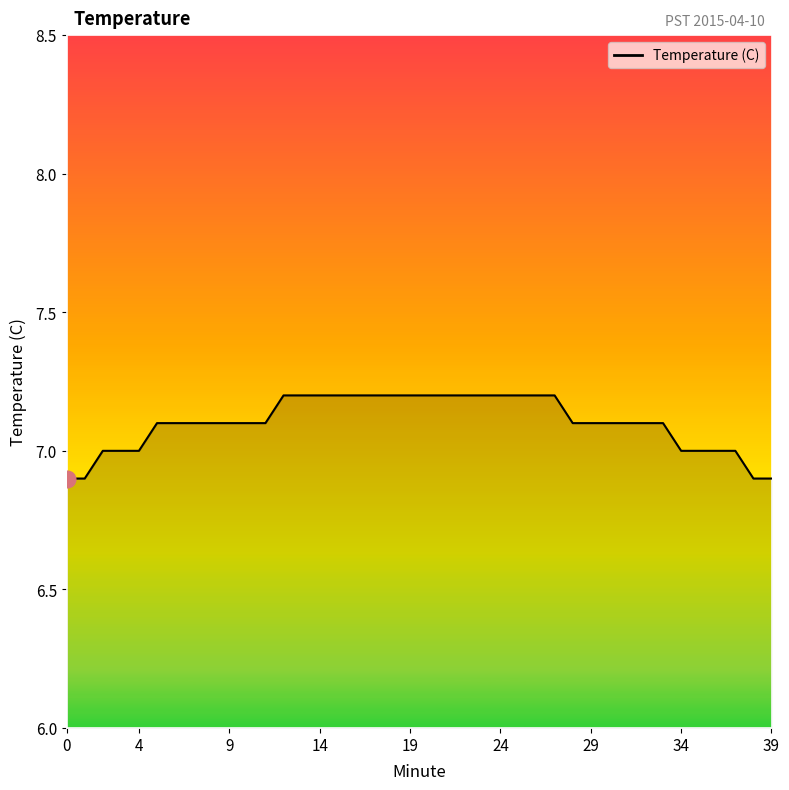

What is the greatest value displayed?

7.2